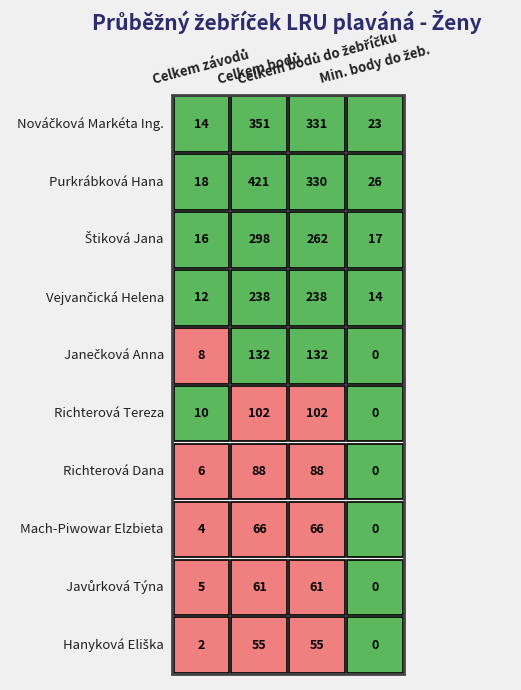

Reading left to right, list all the values displayed in this chart.

Nováčková Markéta Ing.: 14	351	331	23
Purkrábková Hana: 18	421	330	26
Štiková Jana: 16	298	262	17
Vejvančická Helena: 12	238	238	14
Janečková Anna: 8	132	132	0
Richterová Tereza: 10	102	102	0
Richterová Dana: 6	88	88	0
Mach-Piwowar Elzbieta: 4	66	66	0
Javůrková Týna: 5	61	61	0
Hanyková Eliška: 2	55	55	0